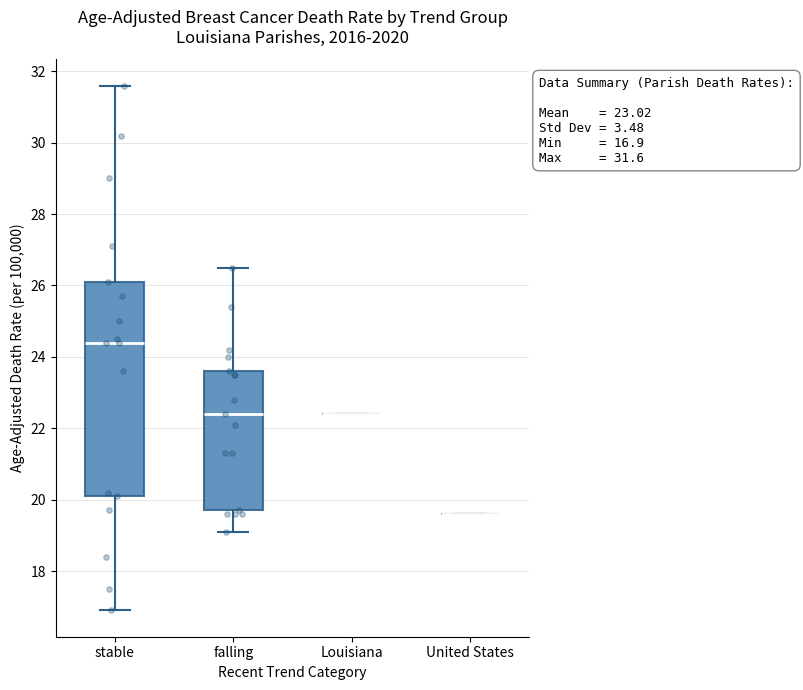

Comparing the boxes themselves (not the whiskers), which one is the tallest?

stable